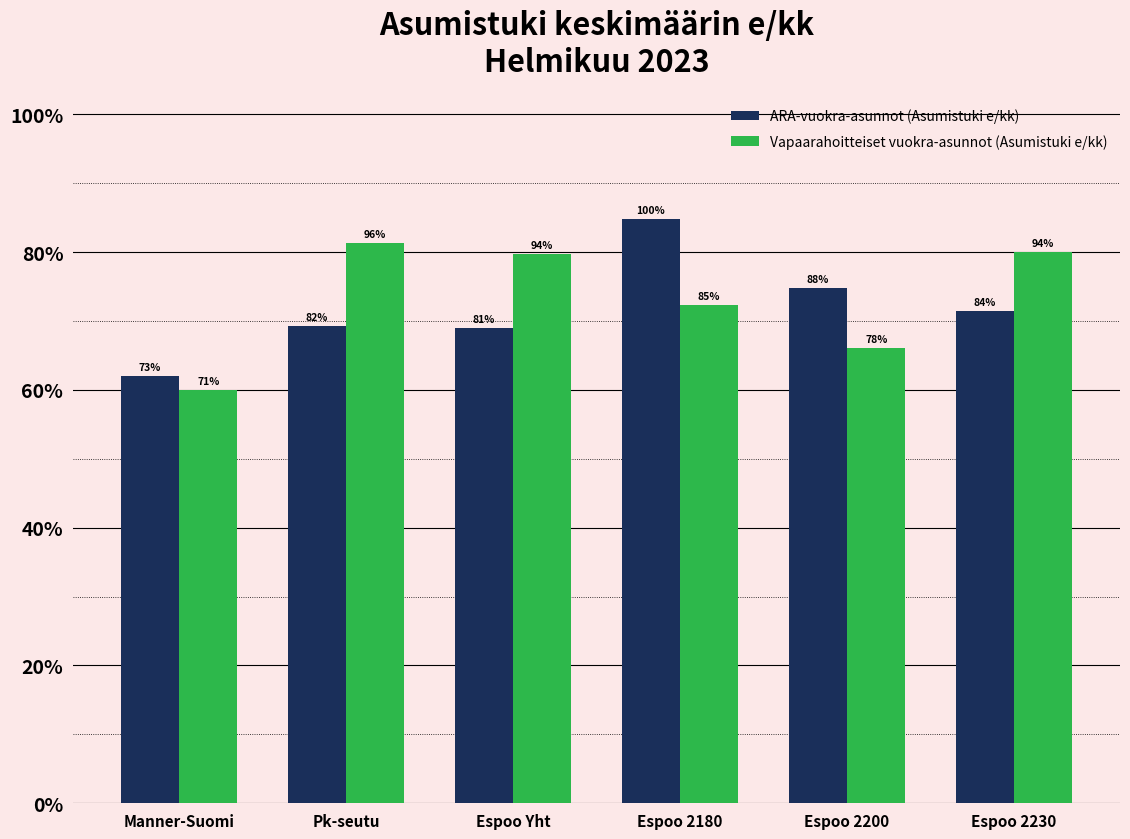

Which has a higher value, Espoo 2230 or Pk-seutu?

Espoo 2230